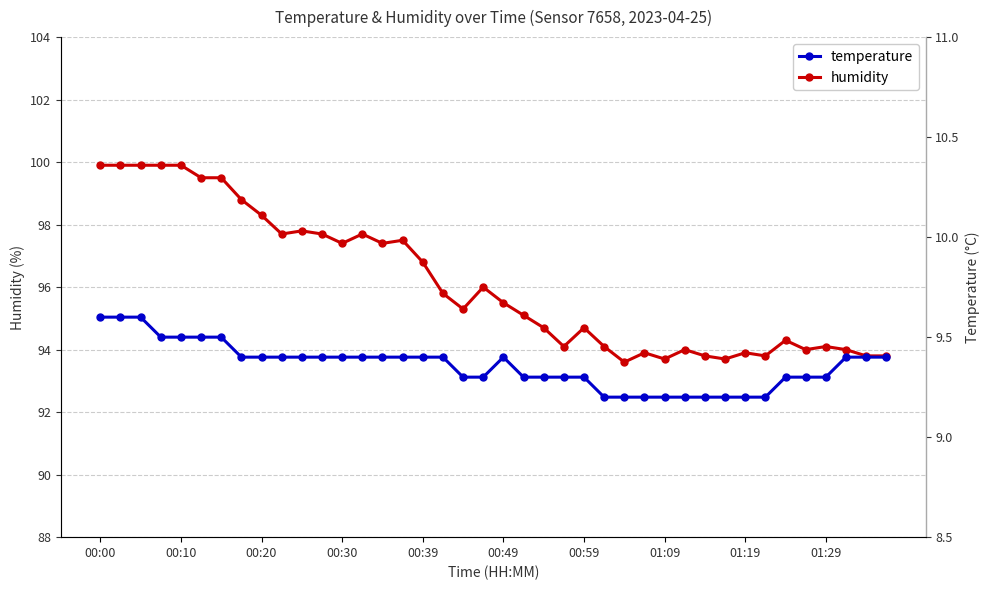

True or false: humidity has more than 2 points higher than both neighbors.

True